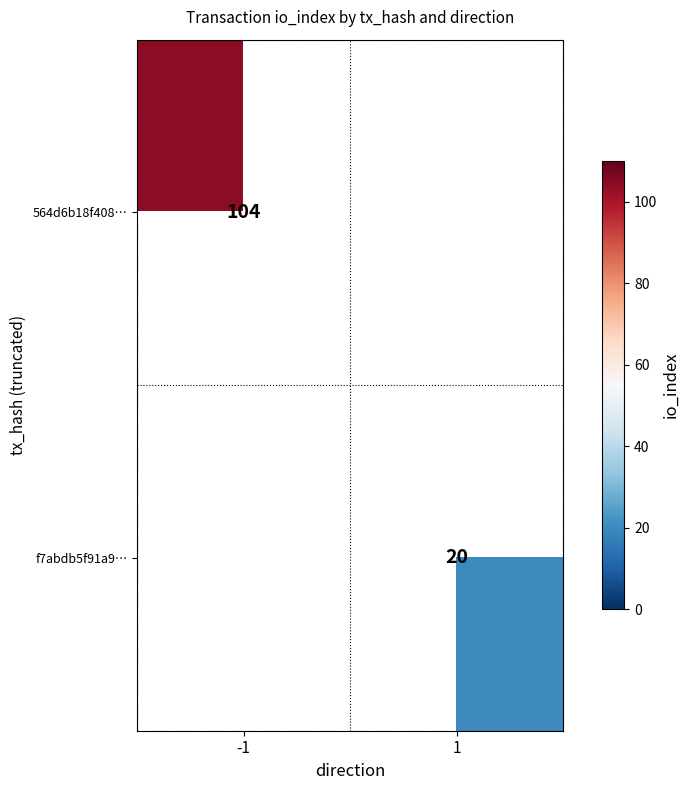

Is the value of f7abdb5f91a9… at 1 greater than the value of 564d6b18f408… at -1?

No